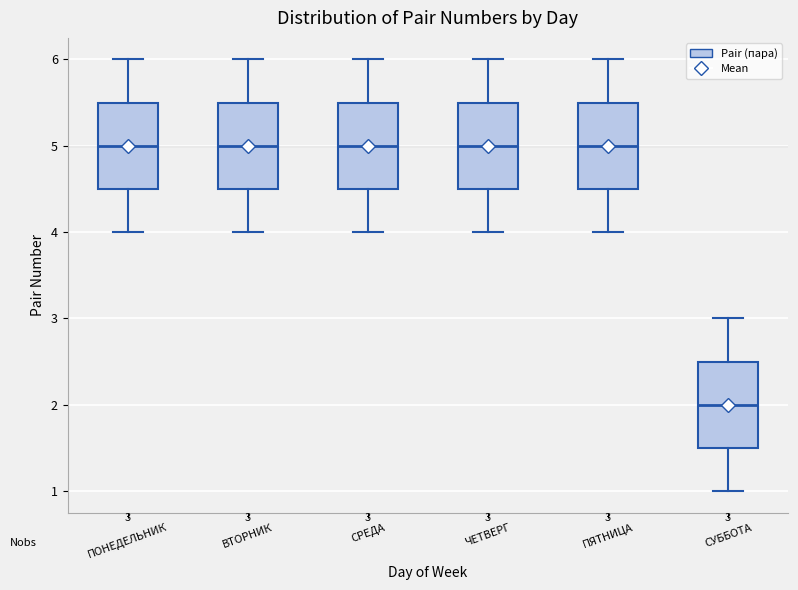

Which box's median line is the lowest?

СУББОТА